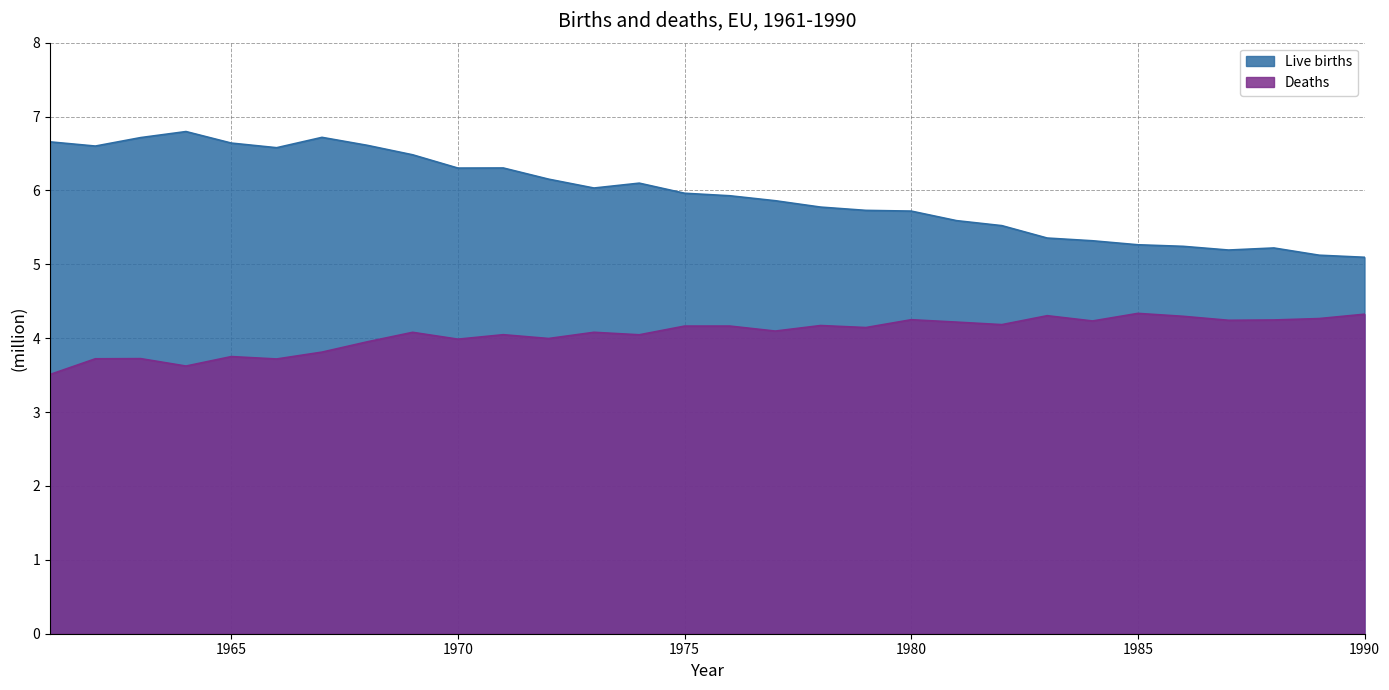

What is the sum of the Live births values at 1978 and 1972?

11.9